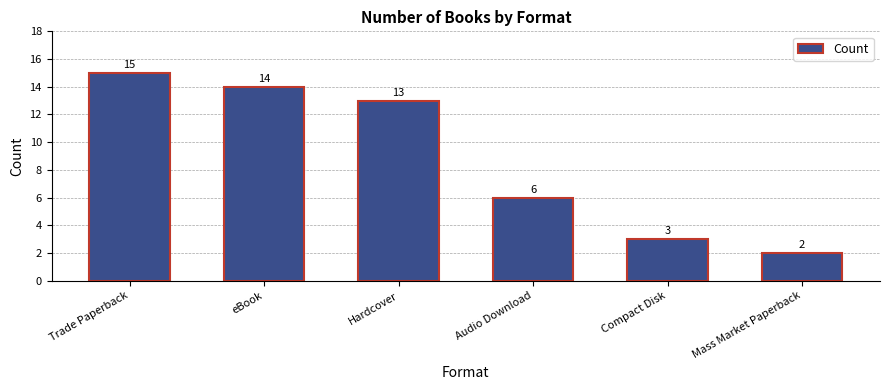

True or false: the data shows 2 at Mass Market Paperback.

True